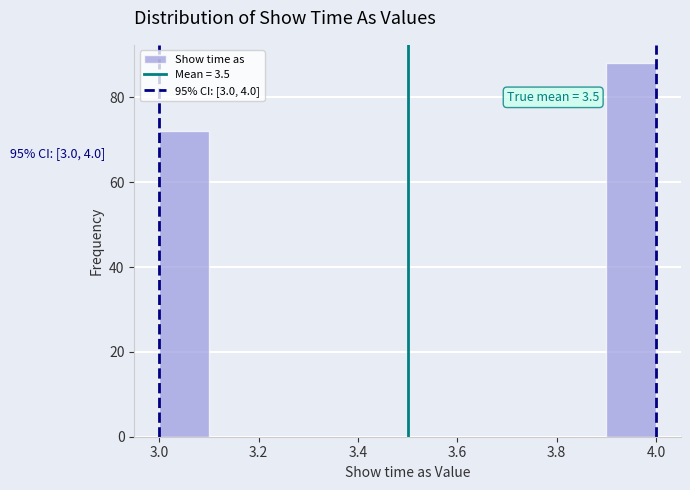

Over which range of the x-axis is the bar tallest?

3.9 to 4.0